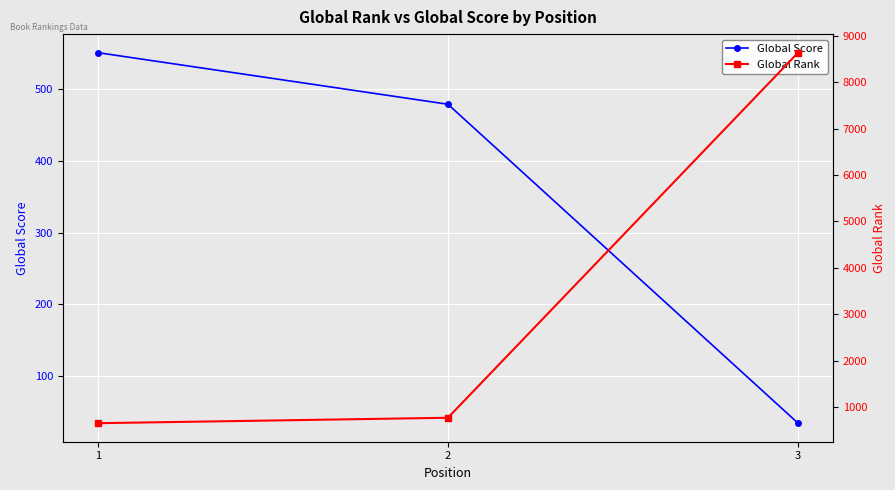

Where is Global Score nearest to the value 292?

2